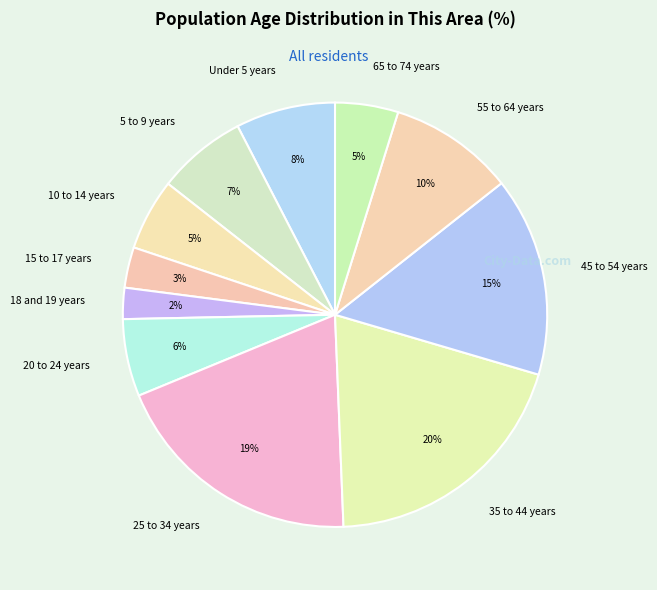

Count the number of slices in the pie.

11